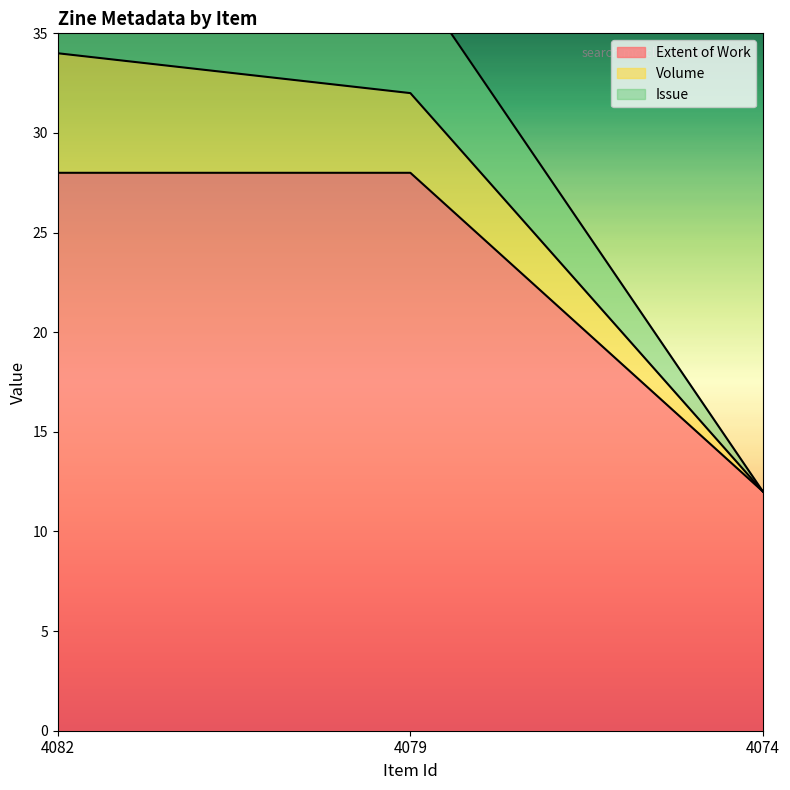

Count the Issue values in the range 0 to 6.

3